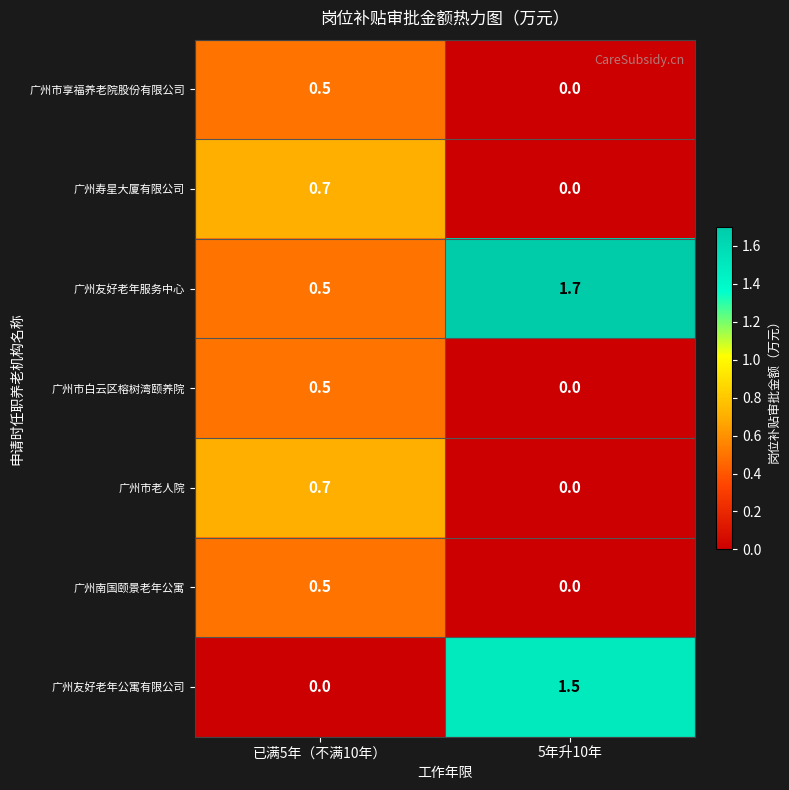

Reading left to right, extract all data points from this chart.

广州市享福养老院股份有限公司: 已满5年（不满10年）=0.5	5年升10年=0.0
广州寿星大厦有限公司: 已满5年（不满10年）=0.7	5年升10年=0.0
广州友好老年服务中心: 已满5年（不满10年）=0.5	5年升10年=1.7
广州市白云区榕树湾颐养院: 已满5年（不满10年）=0.5	5年升10年=0.0
广州市老人院: 已满5年（不满10年）=0.7	5年升10年=0.0
广州南国颐景老年公寓: 已满5年（不满10年）=0.5	5年升10年=0.0
广州友好老年公寓有限公司: 已满5年（不满10年）=0.0	5年升10年=1.5